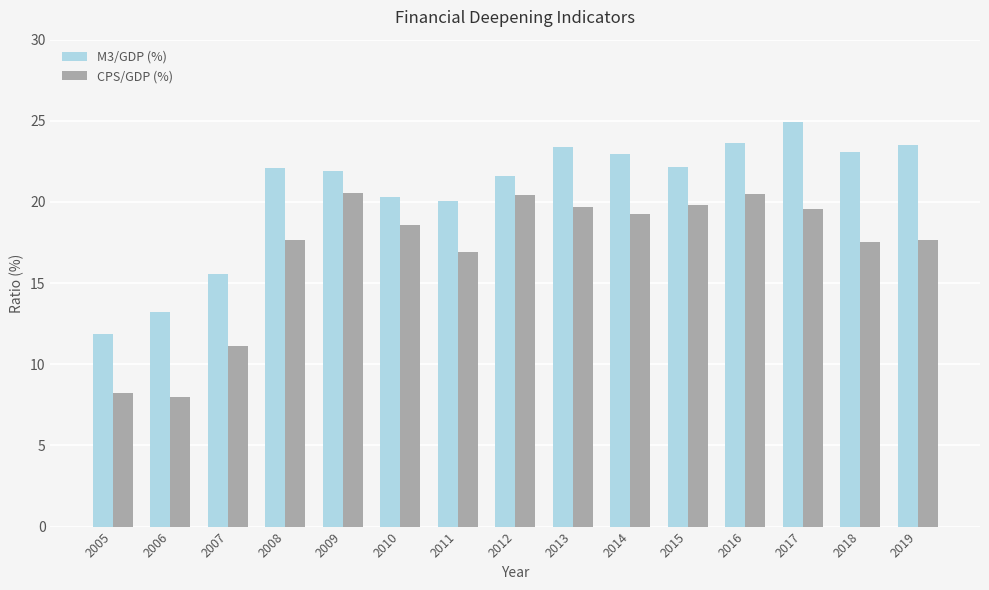

Which series has the largest total across all categories?

M3/GDP (%)